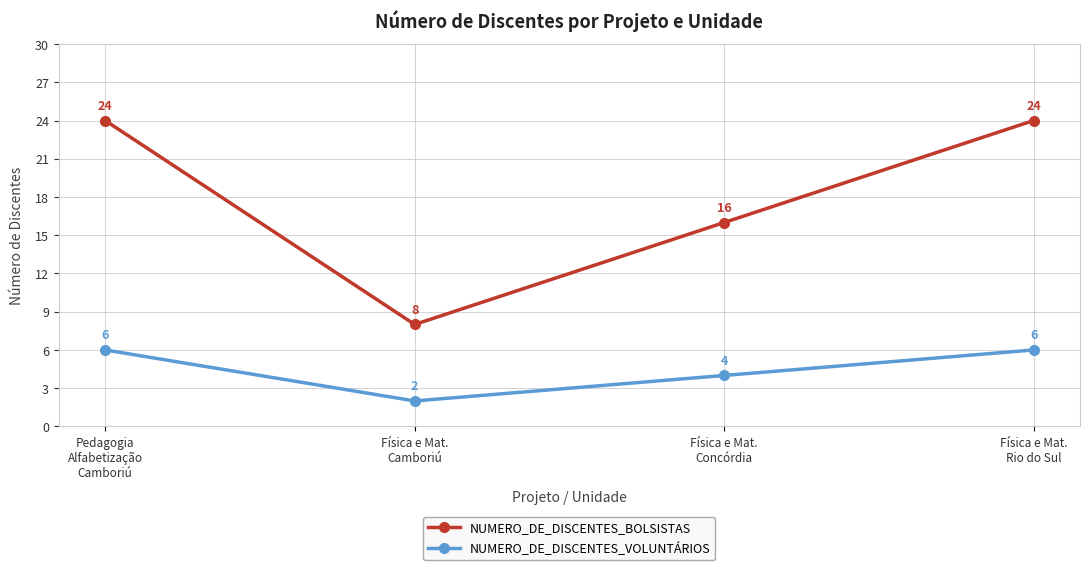

What are all the series names shown in the legend?

NUMERO_DE_DISCENTES_BOLSISTAS, NUMERO_DE_DISCENTES_VOLUNTÁRIOS